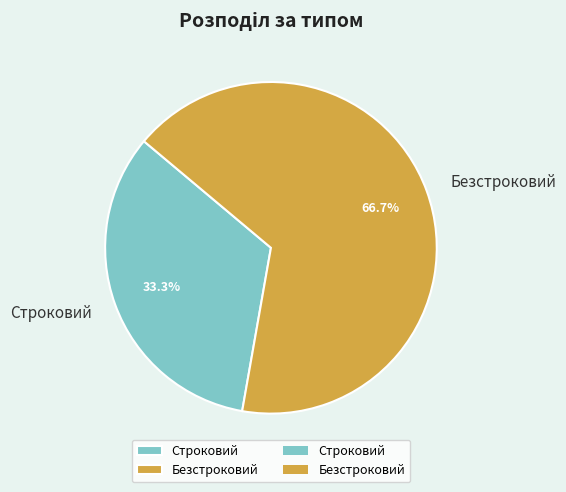

Is it true that Строковий is 27% of the pie?

False